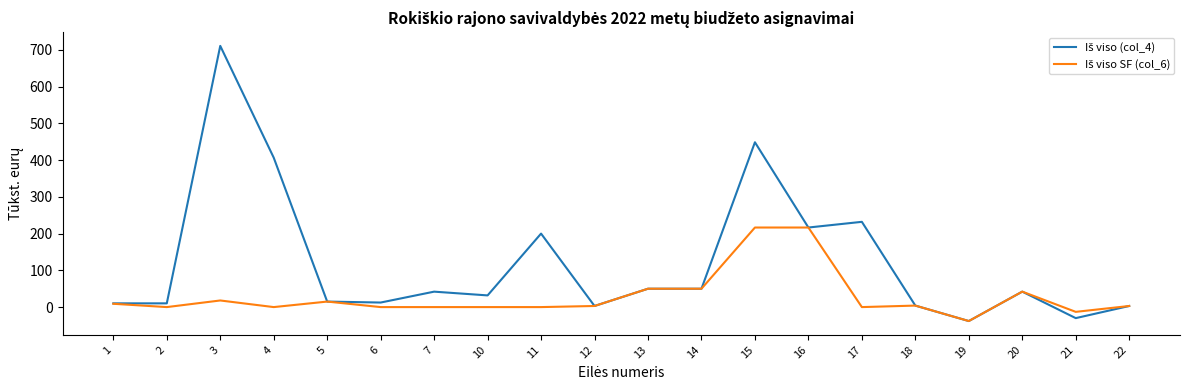

What is the minimum value shown in the chart?

-38.0